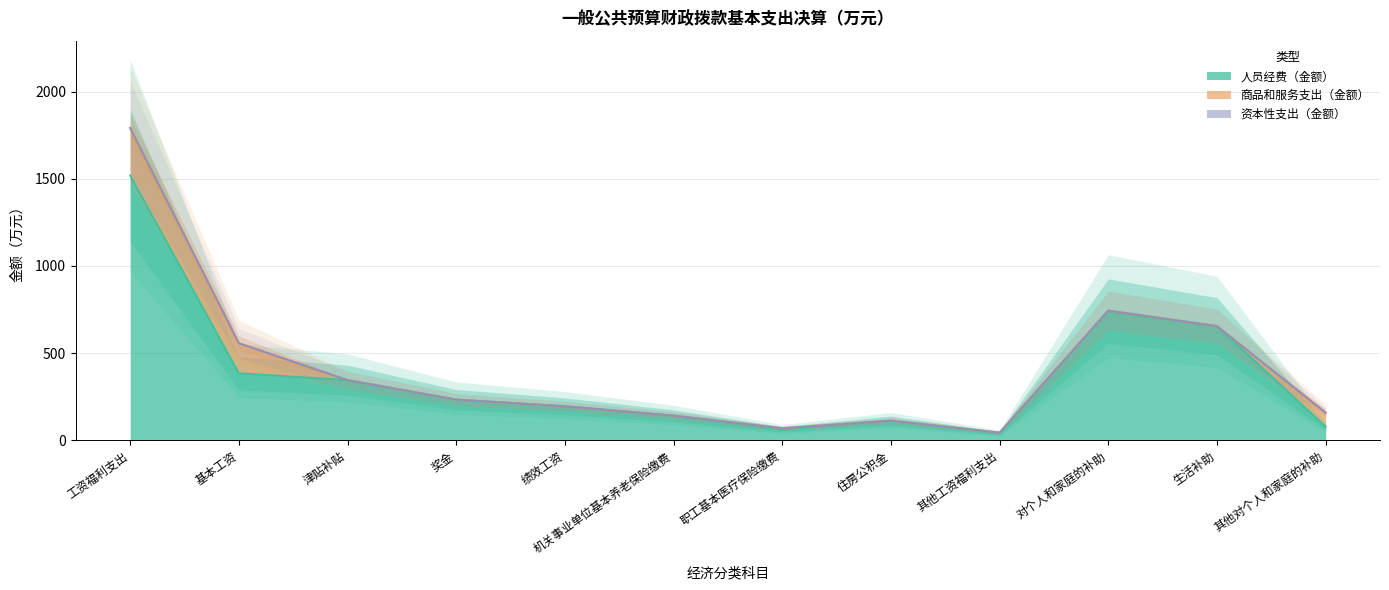

Where does the 商品和服务支出（金额） series first go above 3?

工资福利支出